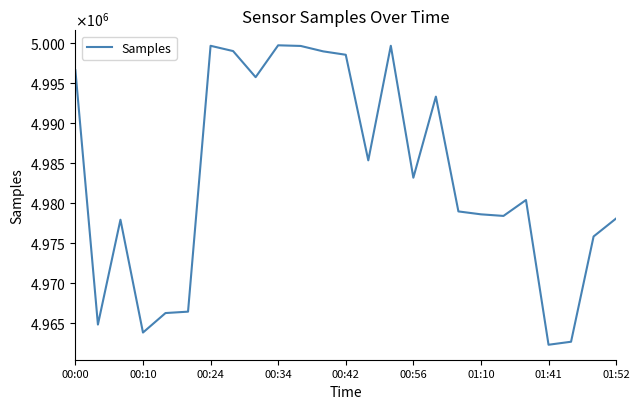

Is this an area chart (filled region under the line)?

No